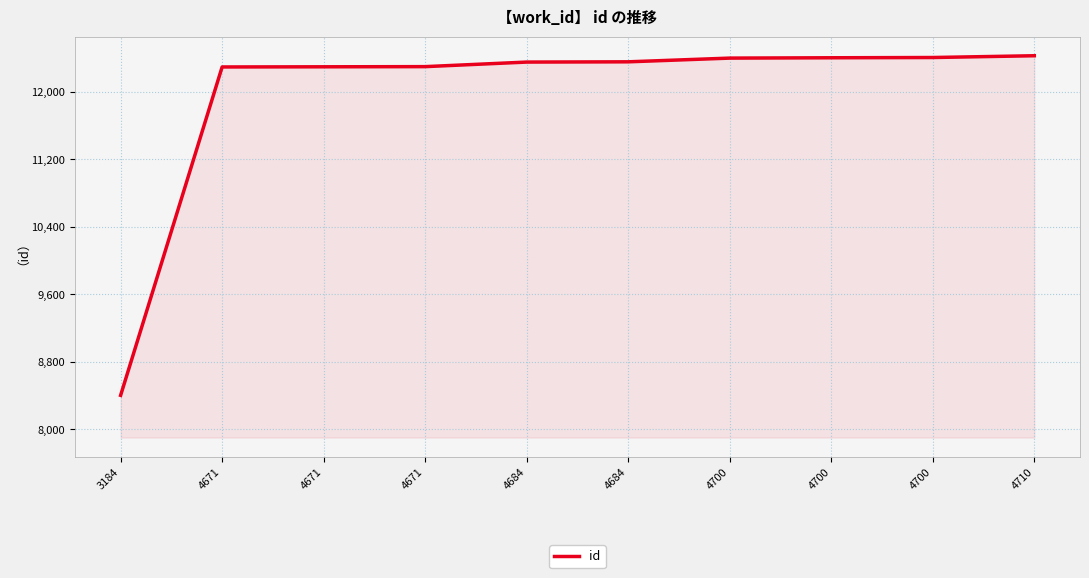

What value does the data have at 4684?

12354